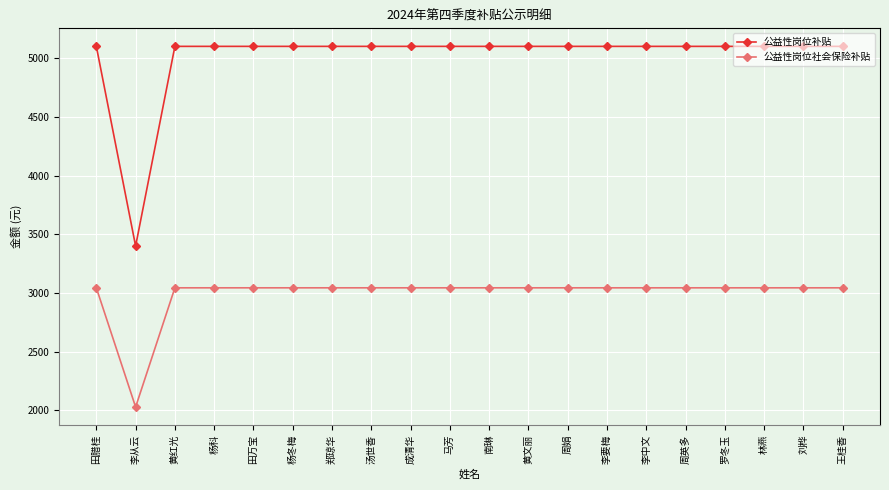

The value of 公益性岗位社会保险补贴 at 杨科 is 925.1. True or false?

False